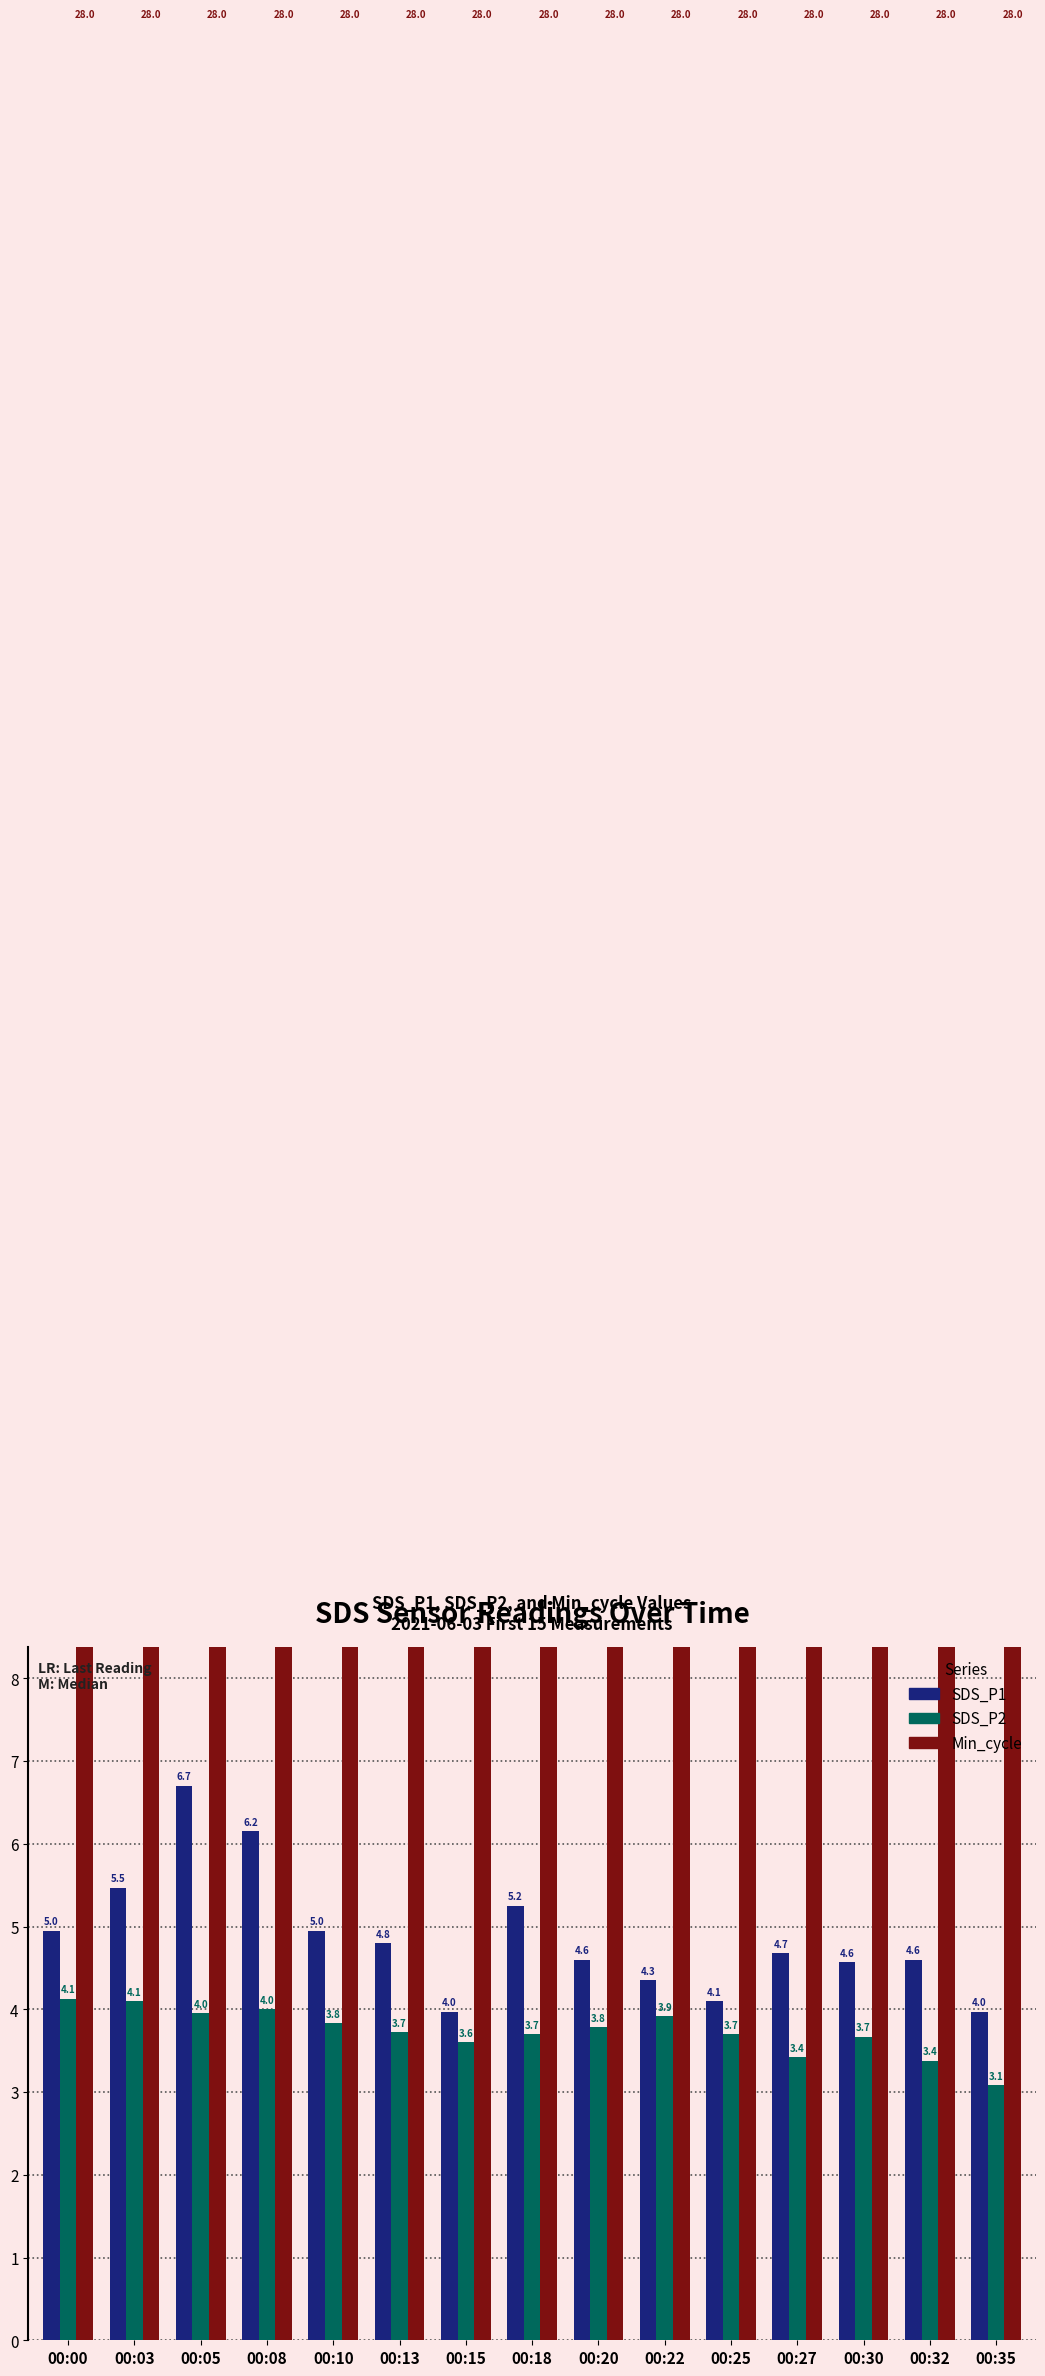

Which series has the largest total across all categories?

Min_cycle